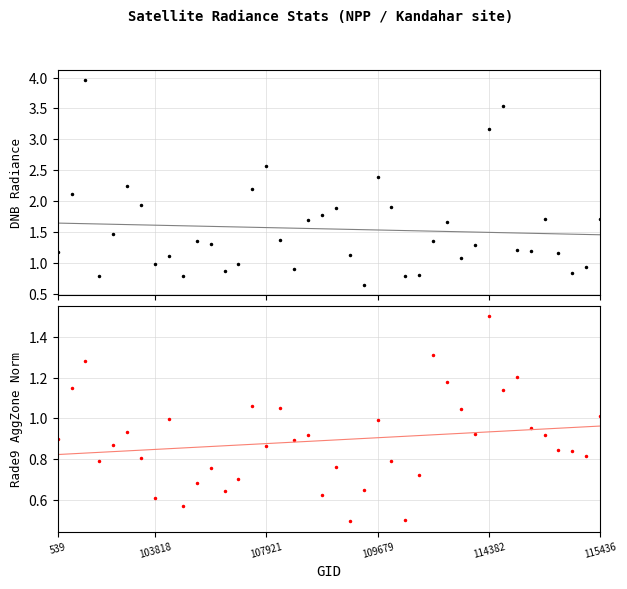

Which has a higher value, 114382 or 109679?

114382